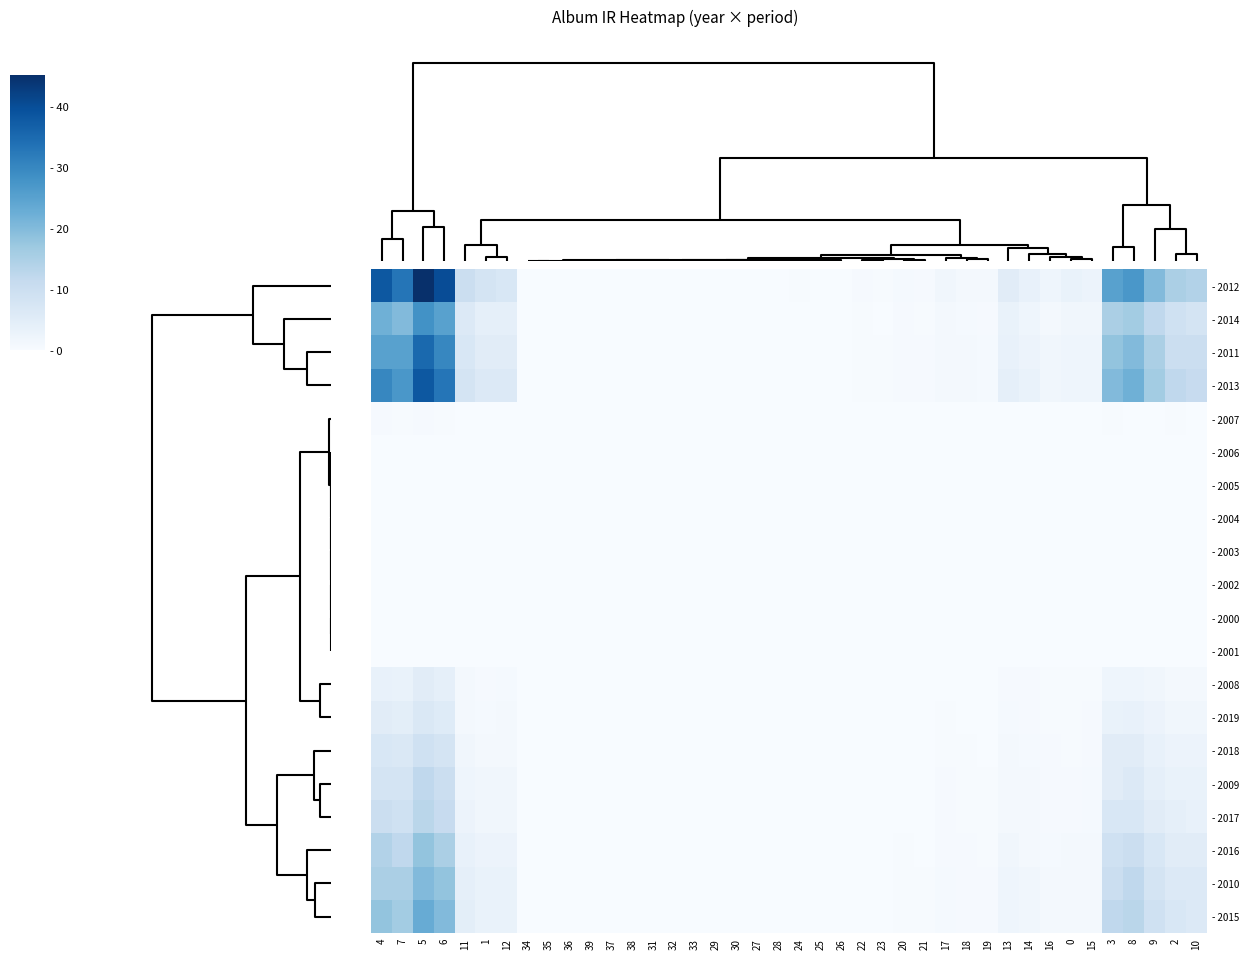

How many categories are shown in the chart?

40